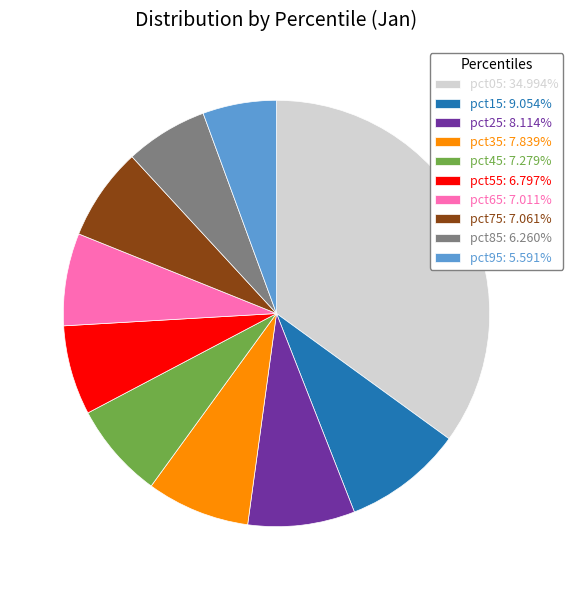

Do pct65: 7.011% and pct35: 7.839% together represent more than half of the pie?

No